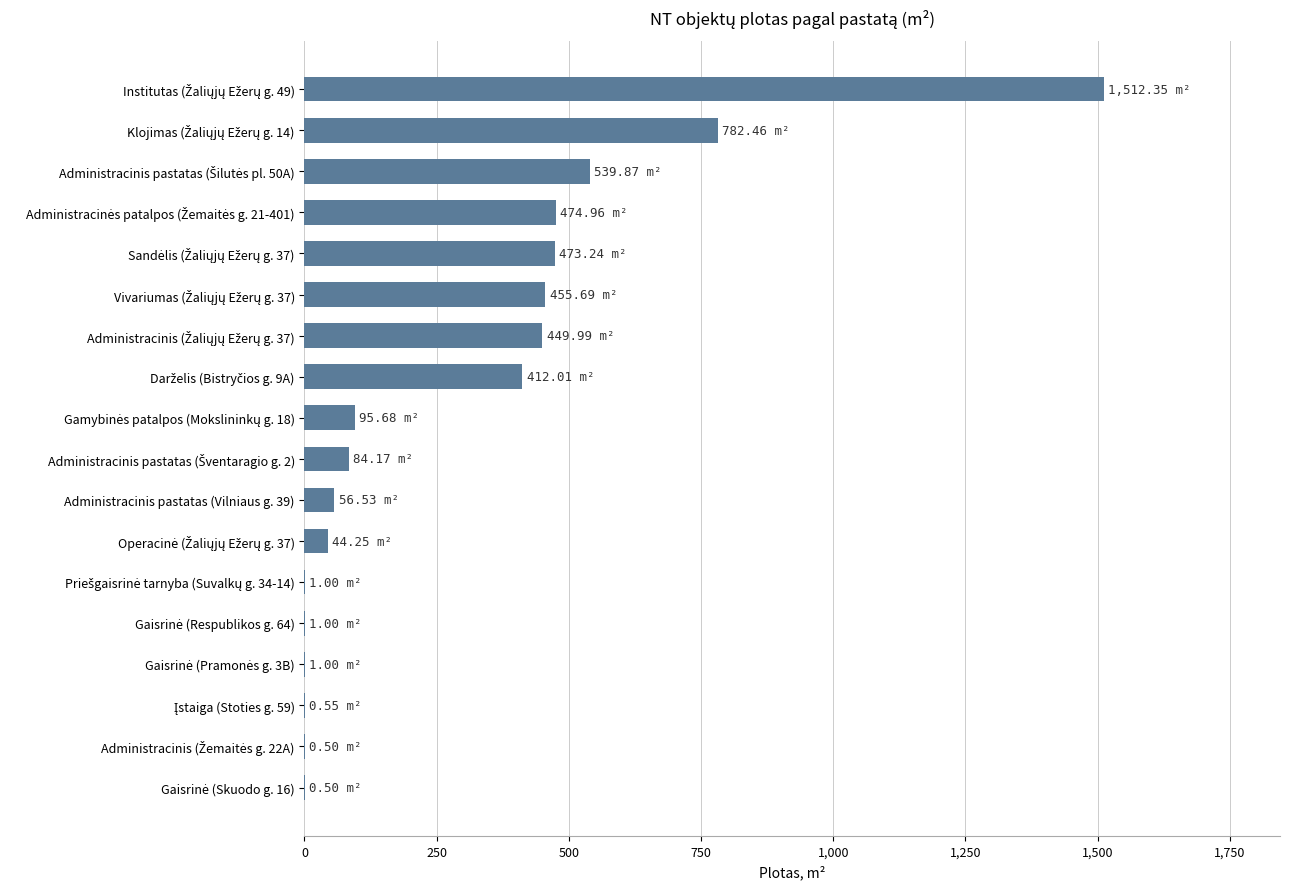

What is the sum of all values?

5385.8